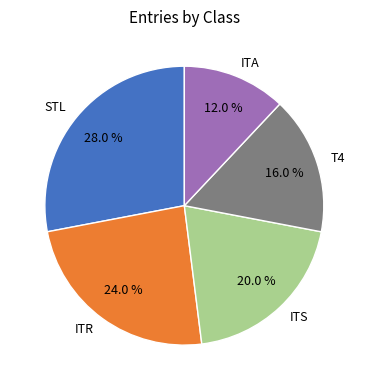

How many segments does this pie chart have?

5